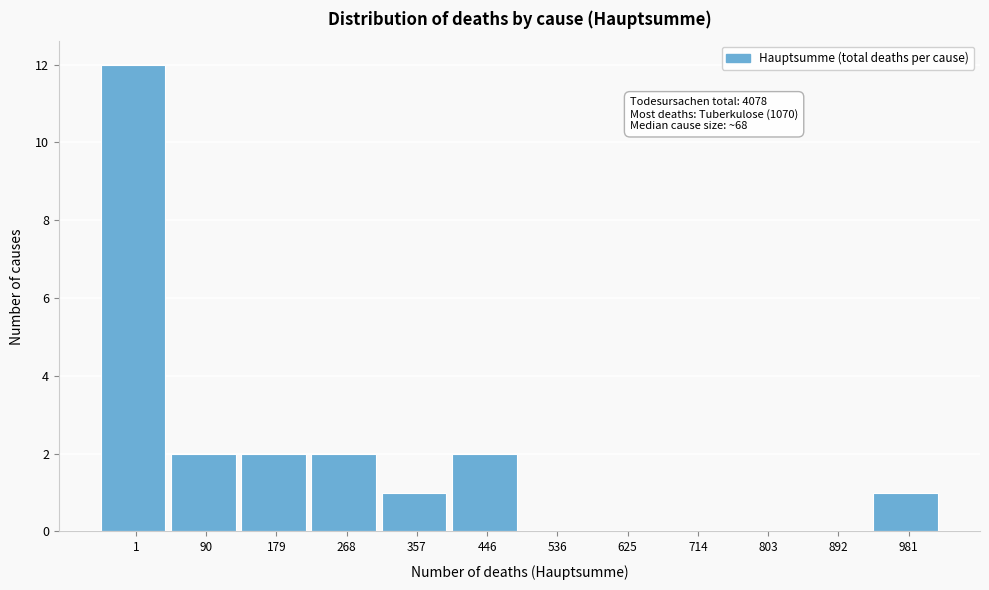

Reading right to left, transcribe all the data shown in this chart.

981=1	892=0	803=0	714=0	625=0	536=0	446=2	357=1	268=2	179=2	90=2	1=12